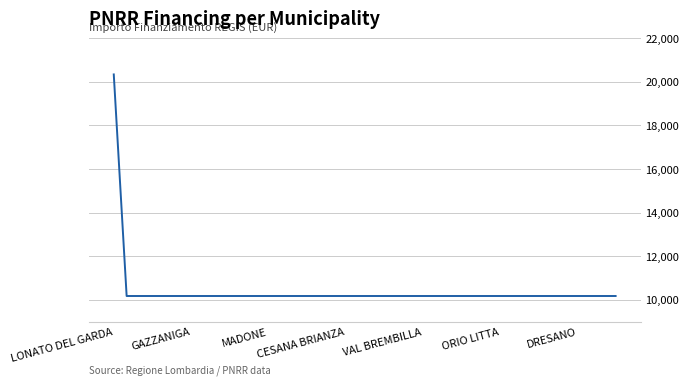

What is the maximum value shown in the chart?

20344